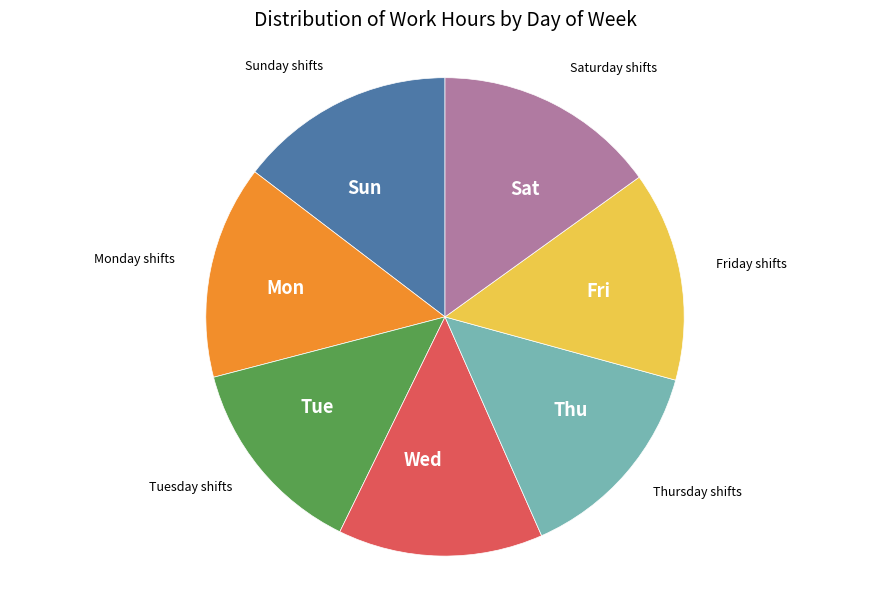

How many slices are in this pie chart?

7